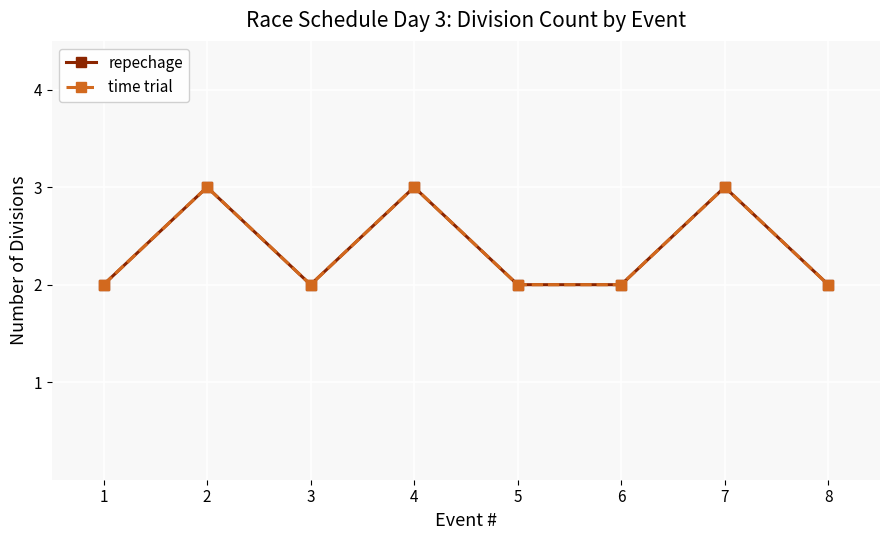

What is the difference between the second highest and minimum values in the repechage series?

1